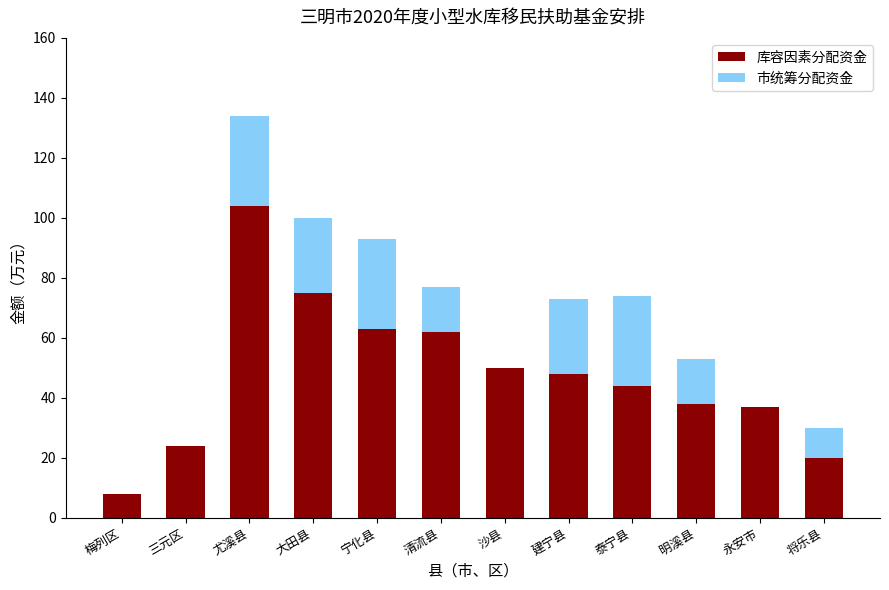

The value of 库容因素分配资金 at 宁化县 is 63. True or false?

True